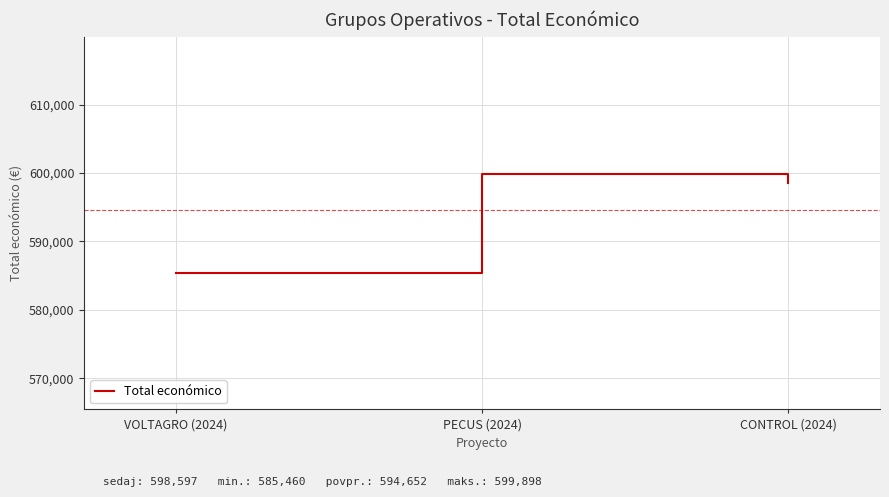

What is the smallest value displayed?

585460